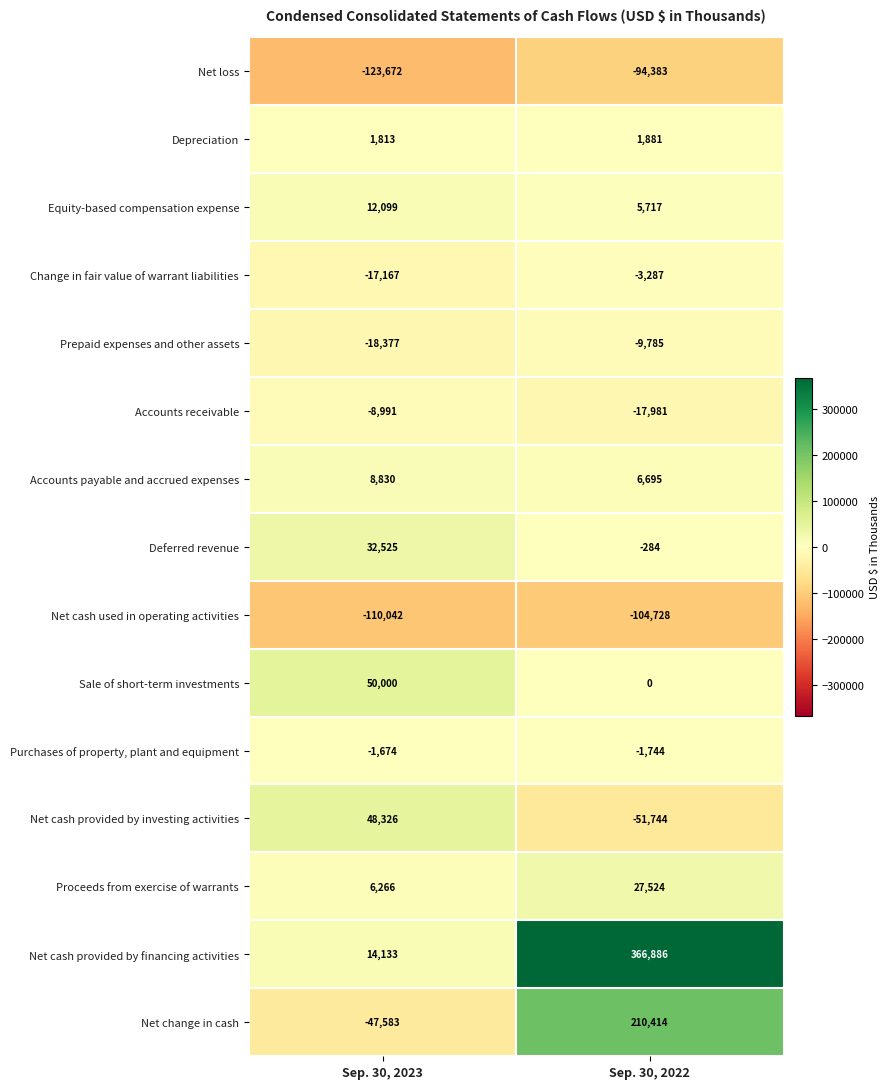

Count the number of data series in this chart.

15